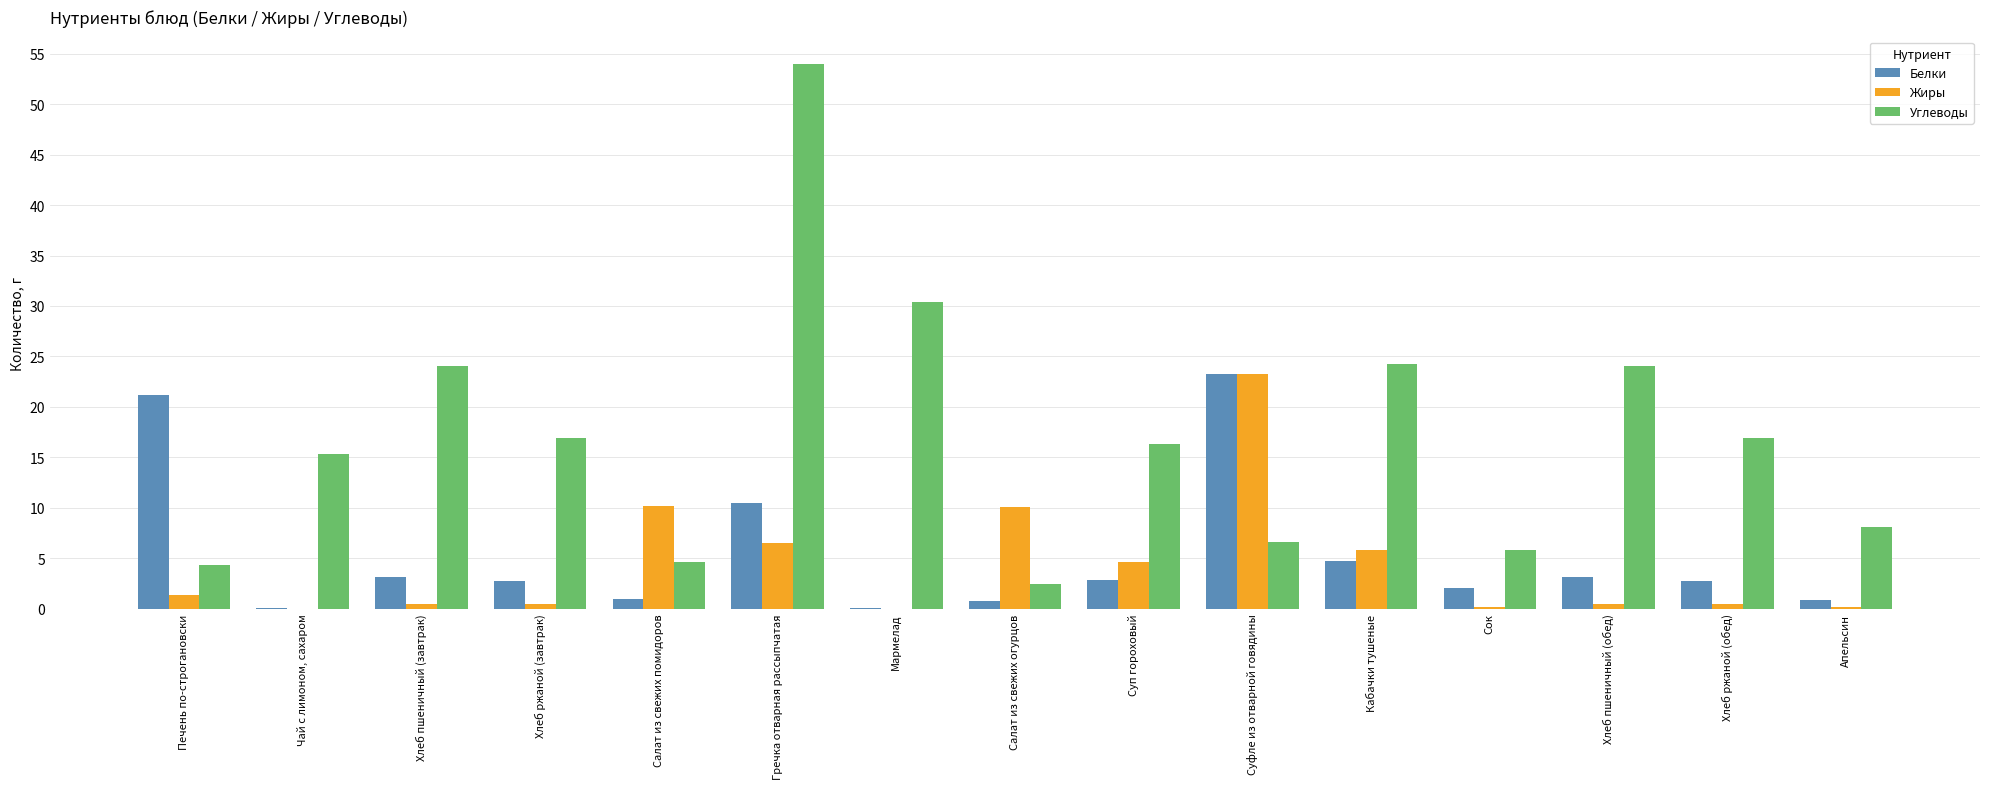

What is the sum of all Углеводы values?

254.1